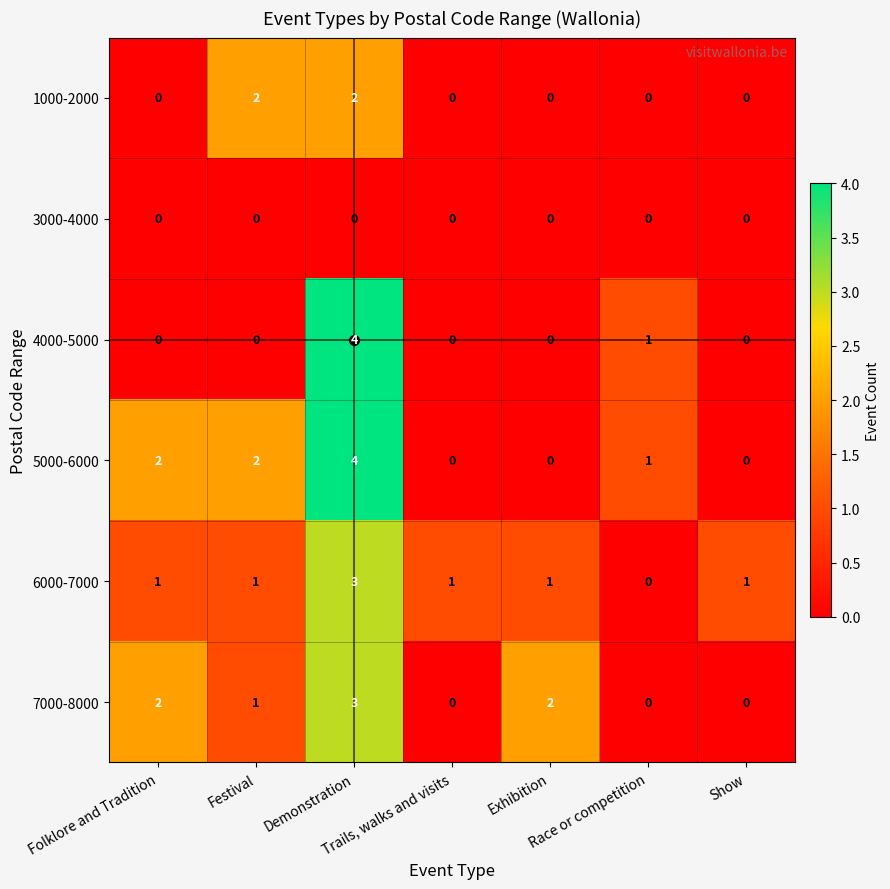

How many 6000-7000 values are between 1 and 2?

5